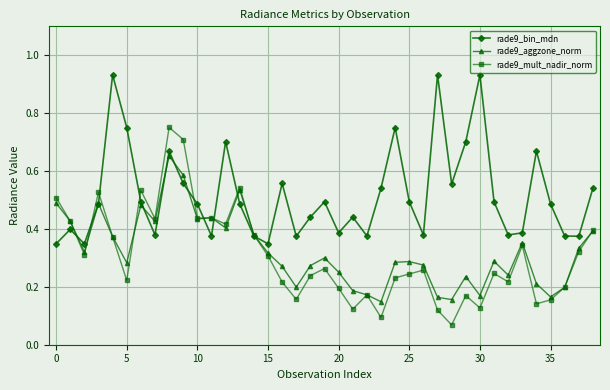

List the series in order of their peak value, lowest first.

rade9_aggzone_norm, rade9_mult_nadir_norm, rade9_bin_mdn